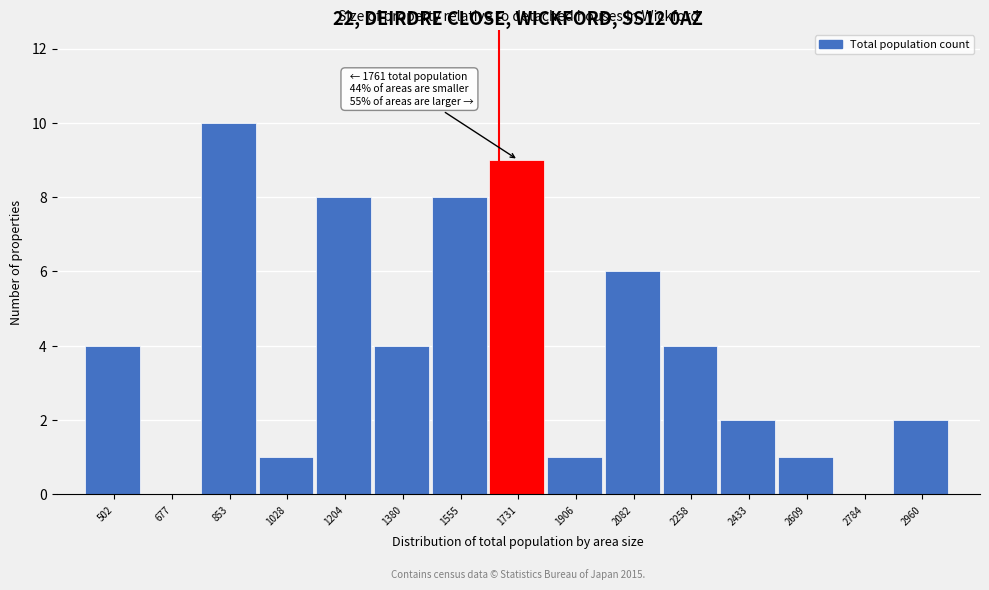

Reading left to right, list all the values displayed in this chart.

502=4	677=0	853=10	1028=1	1204=8	1380=4	1555=8	1731=9	1906=1	2082=6	2258=4	2433=2	2609=1	2784=0	2960=2